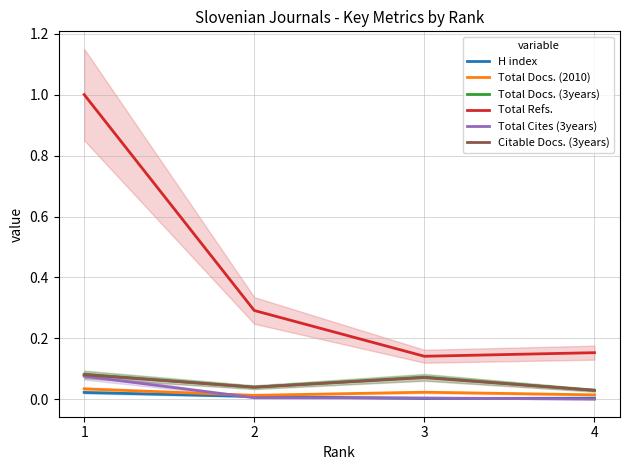

Count the Total Docs. (3years) values in the range 0 to 1.

4